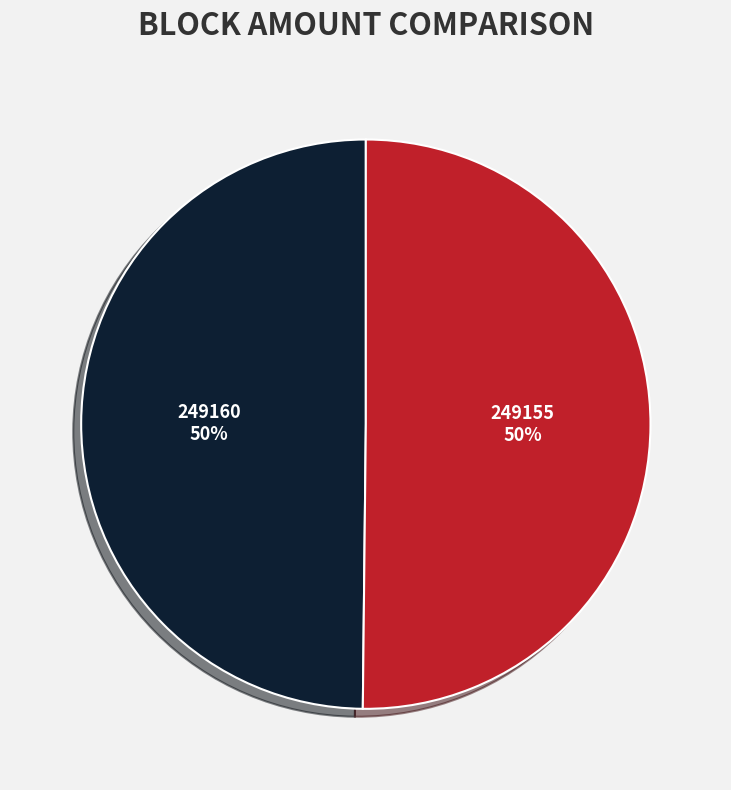

To the nearest percent, what percentage of the pie is 249155?

50%